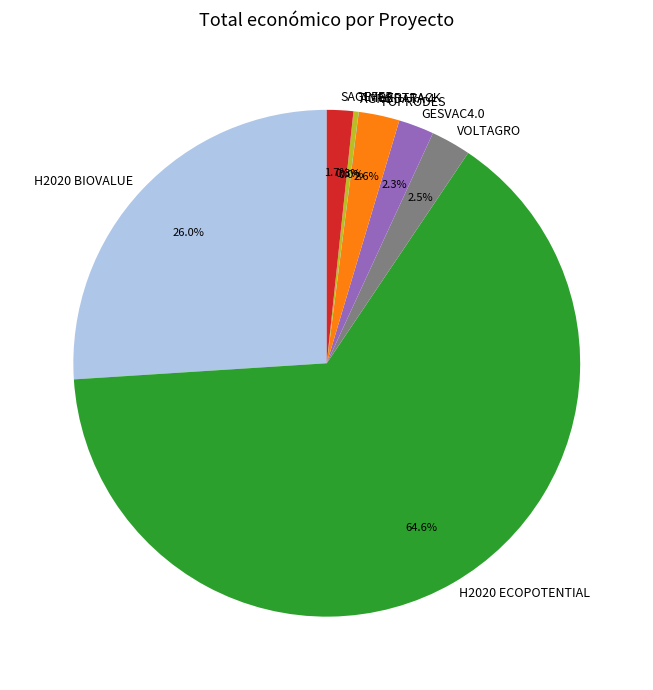

Do TIMBERTRACK and FOPRODES together represent more than half of the pie?

No